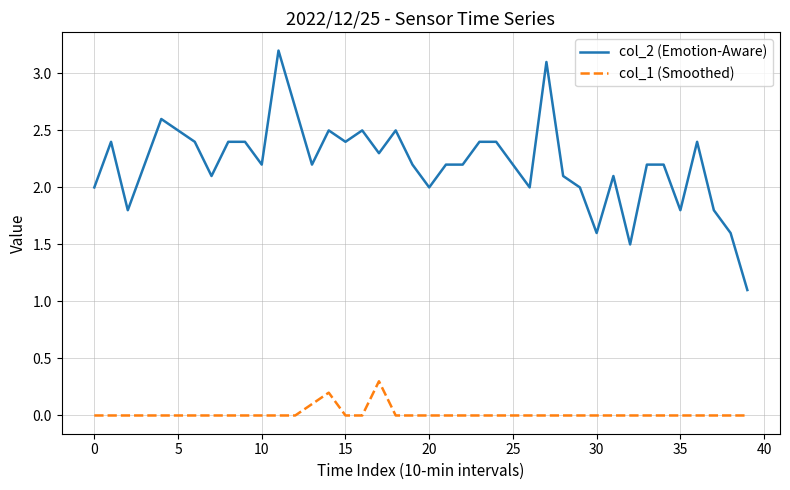

What is the difference between the maximum and minimum values in the col_2 (Emotion-Aware) series?

2.1